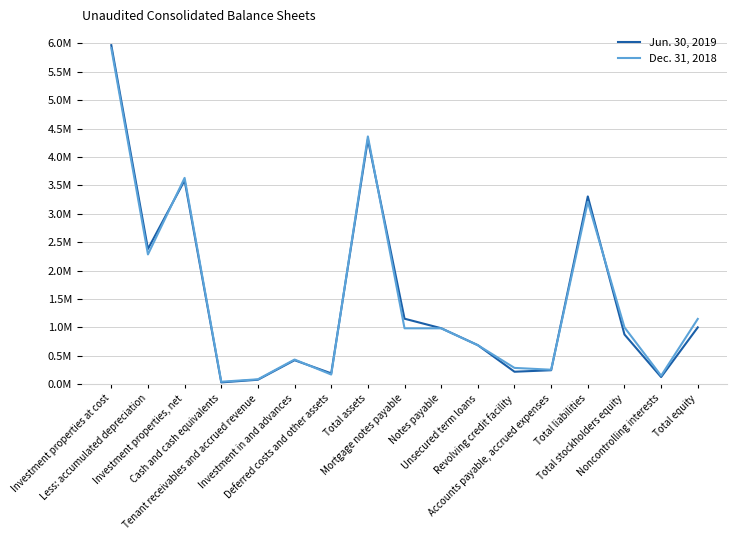

Reading left to right, transcribe all the data shown in this chart.

Jun. 30, 2019: 5967014	2379946	3587068	30683	77656	421657	189975	4307039	1152118	984392	686076	218573	245041	3304613	874371	124790	999161
Dec. 31, 2018: 5914705	2283764	3630941	42542	85463	433207	169135	4361288	983269	982697	685509	286002	253862	3209752	999710	148561	1148271